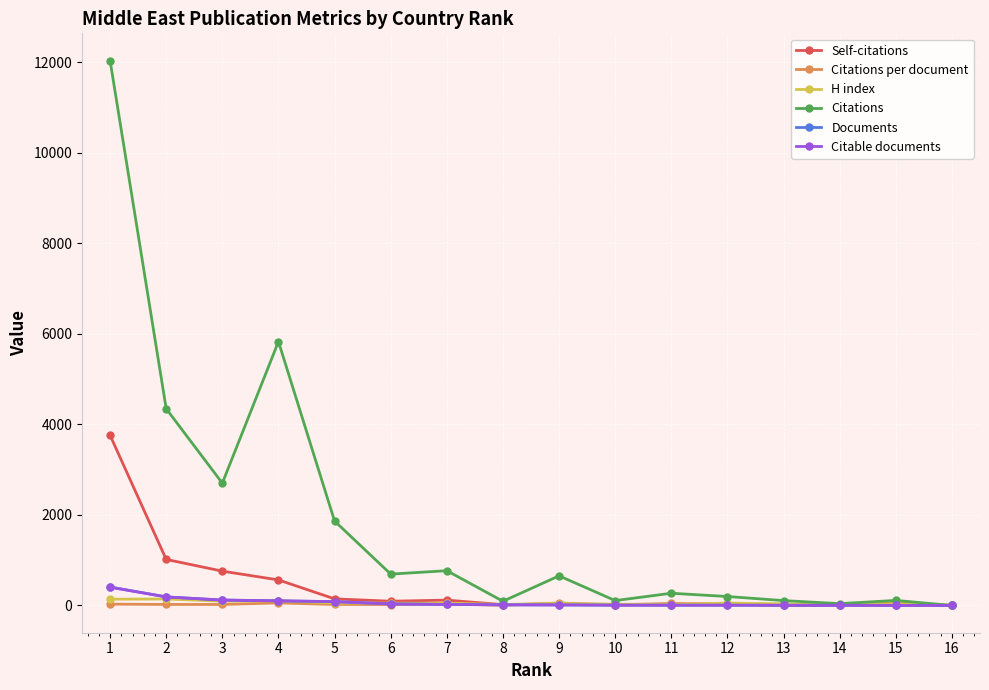

Which series has the largest total across all categories?

Citations